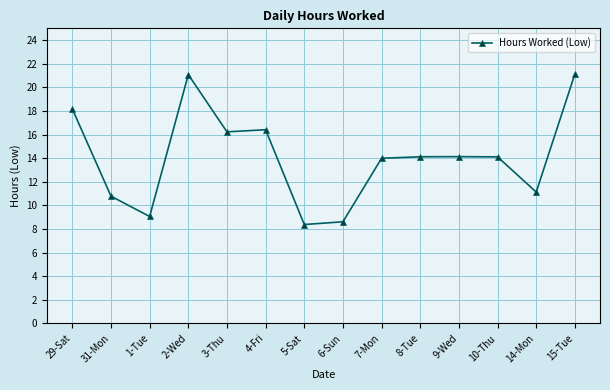

What is the average value?

14.1